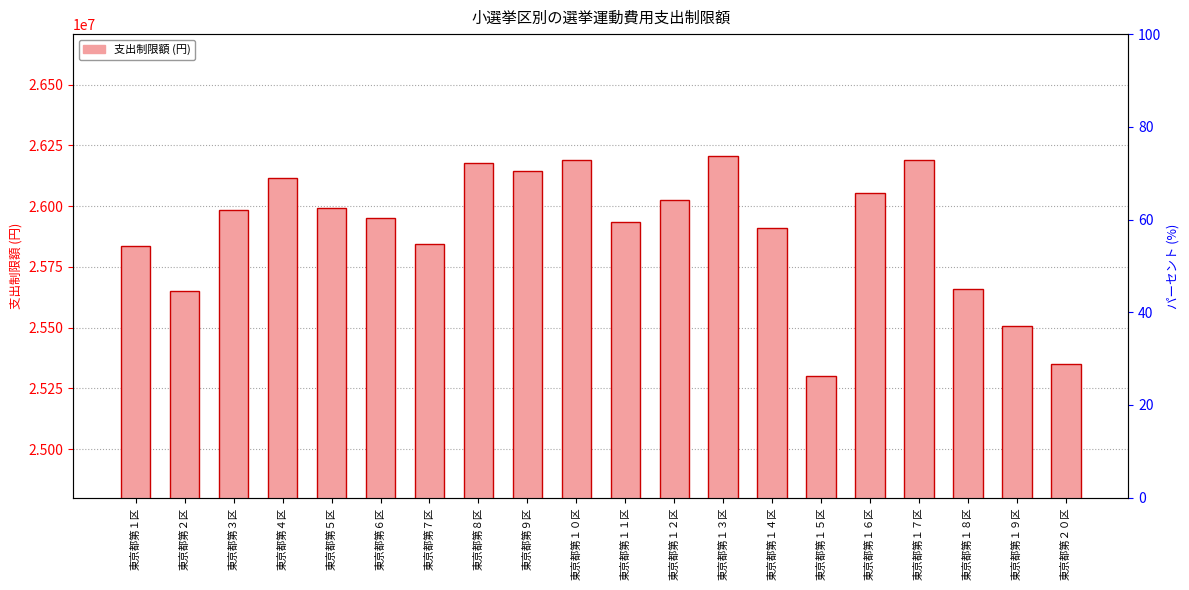

Which category has the lowest value across all series?

東京都第１５区